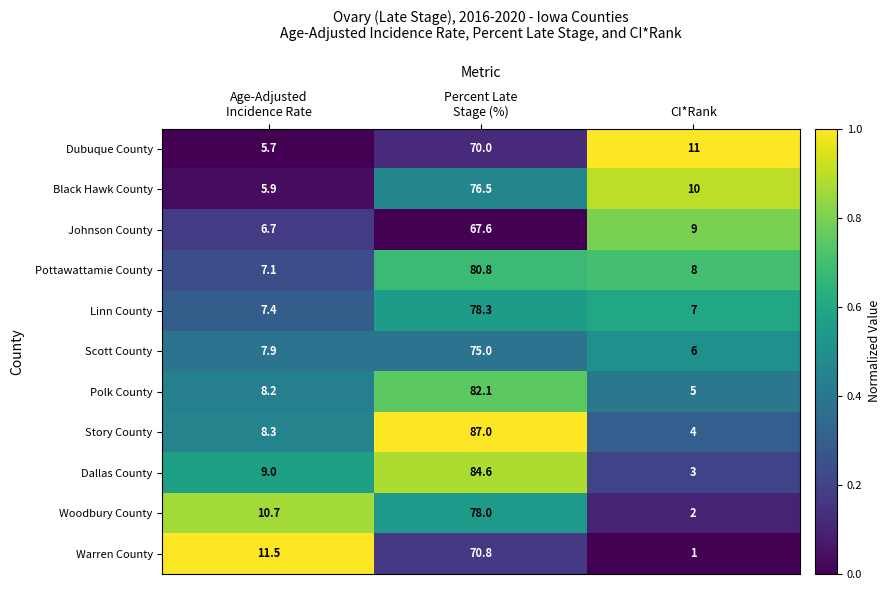

What is the difference between the maximum and minimum values in the Woodbury County series?

76.0